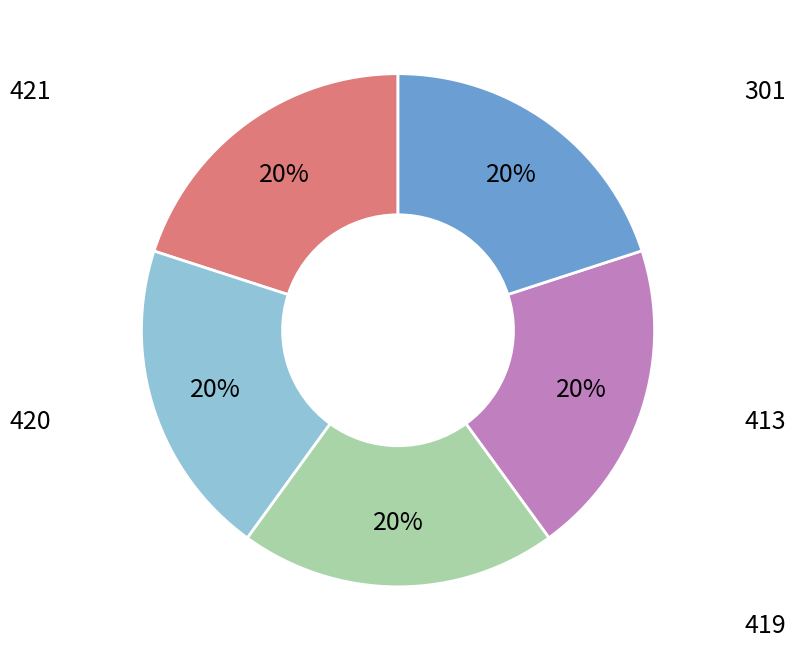

Is there a majority slice in this chart?

No